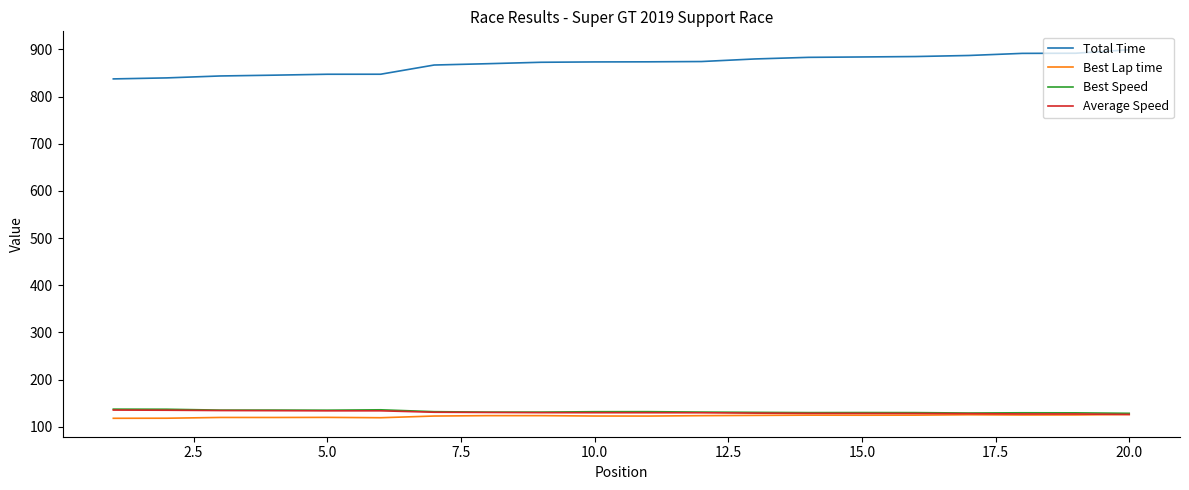

What is the highest value of the Best Lap time series?

126.0